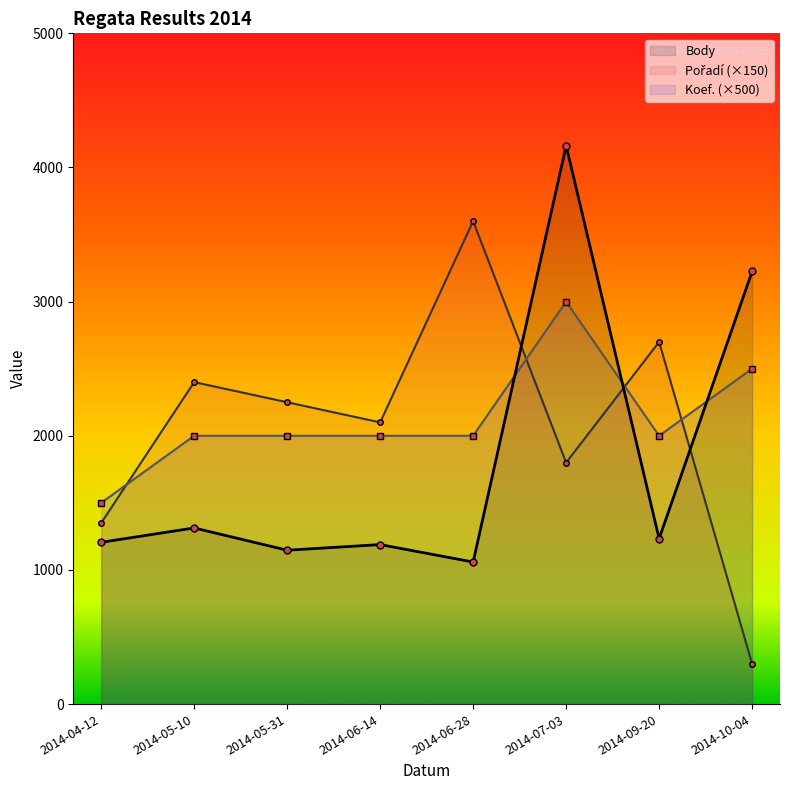

Count the number of categories in the chart.

8